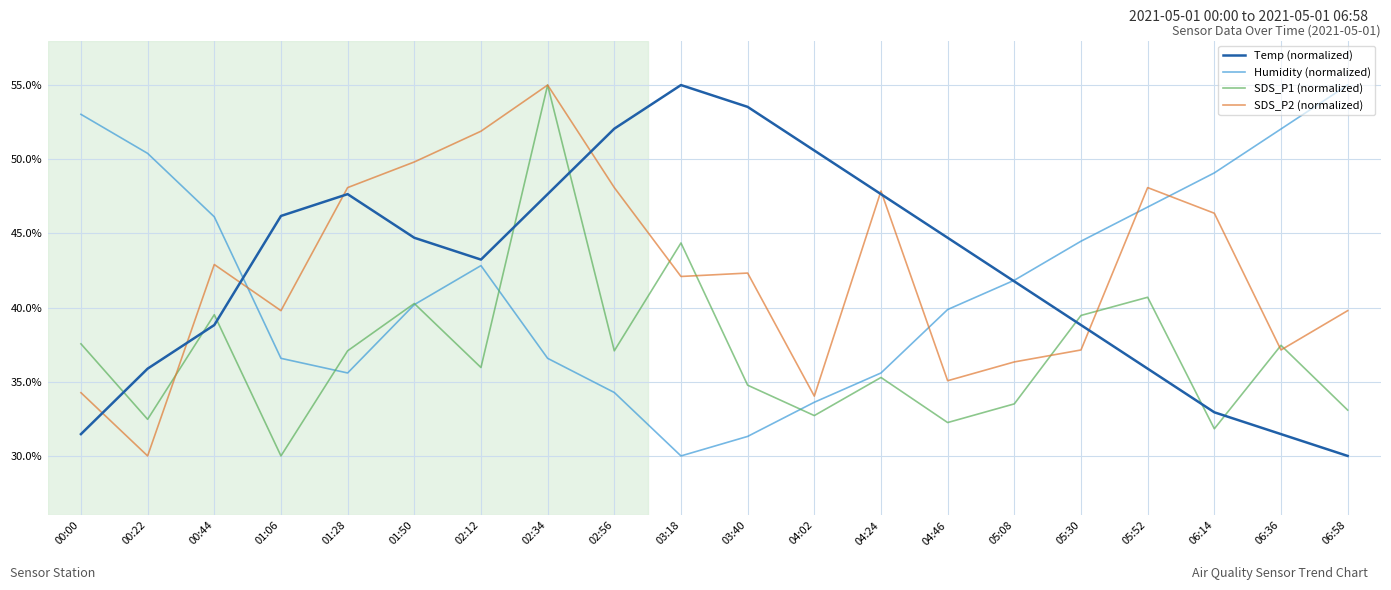

Read the SDS_P2 (normalized) value at 06:14.

46.4